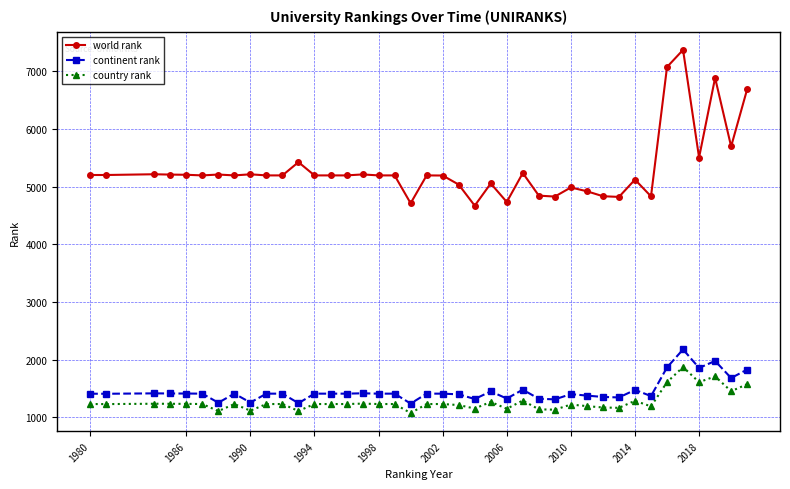

Rank the series by their maximum value, from highest to lowest.

world rank, continent rank, country rank